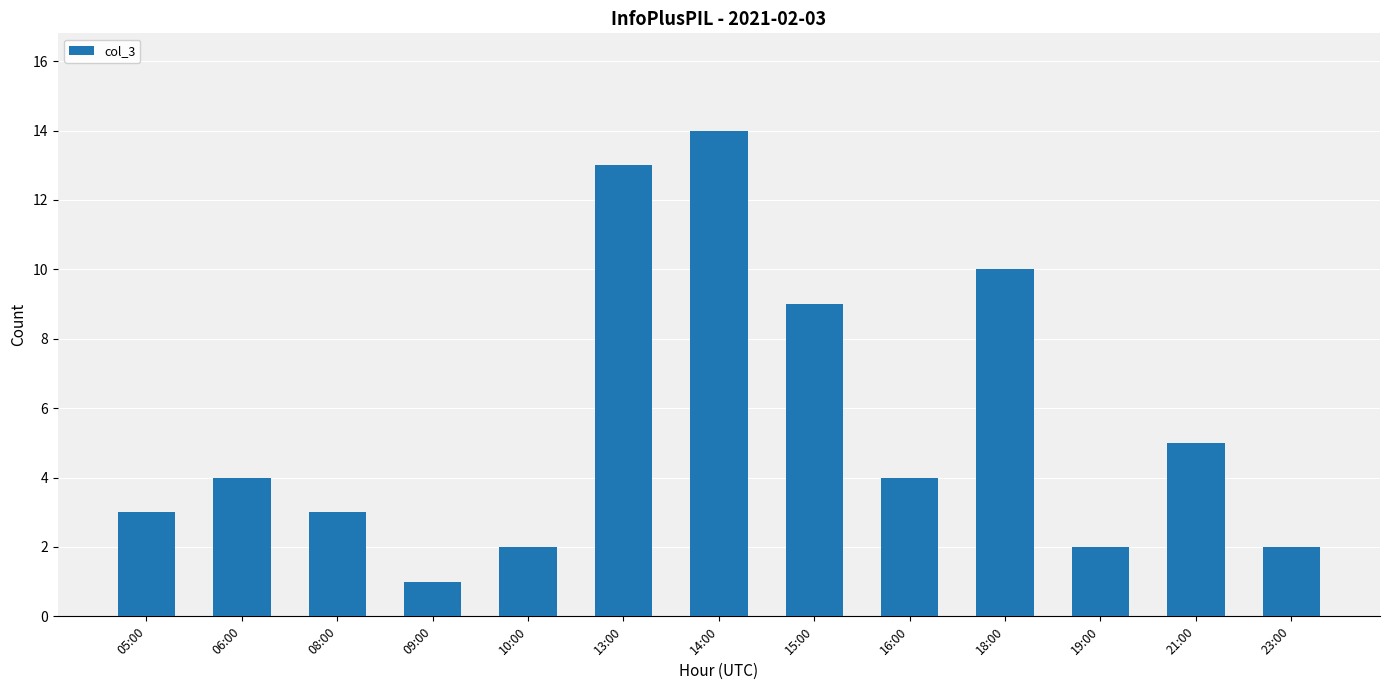

What is the value of the 6th bar from the left?

13